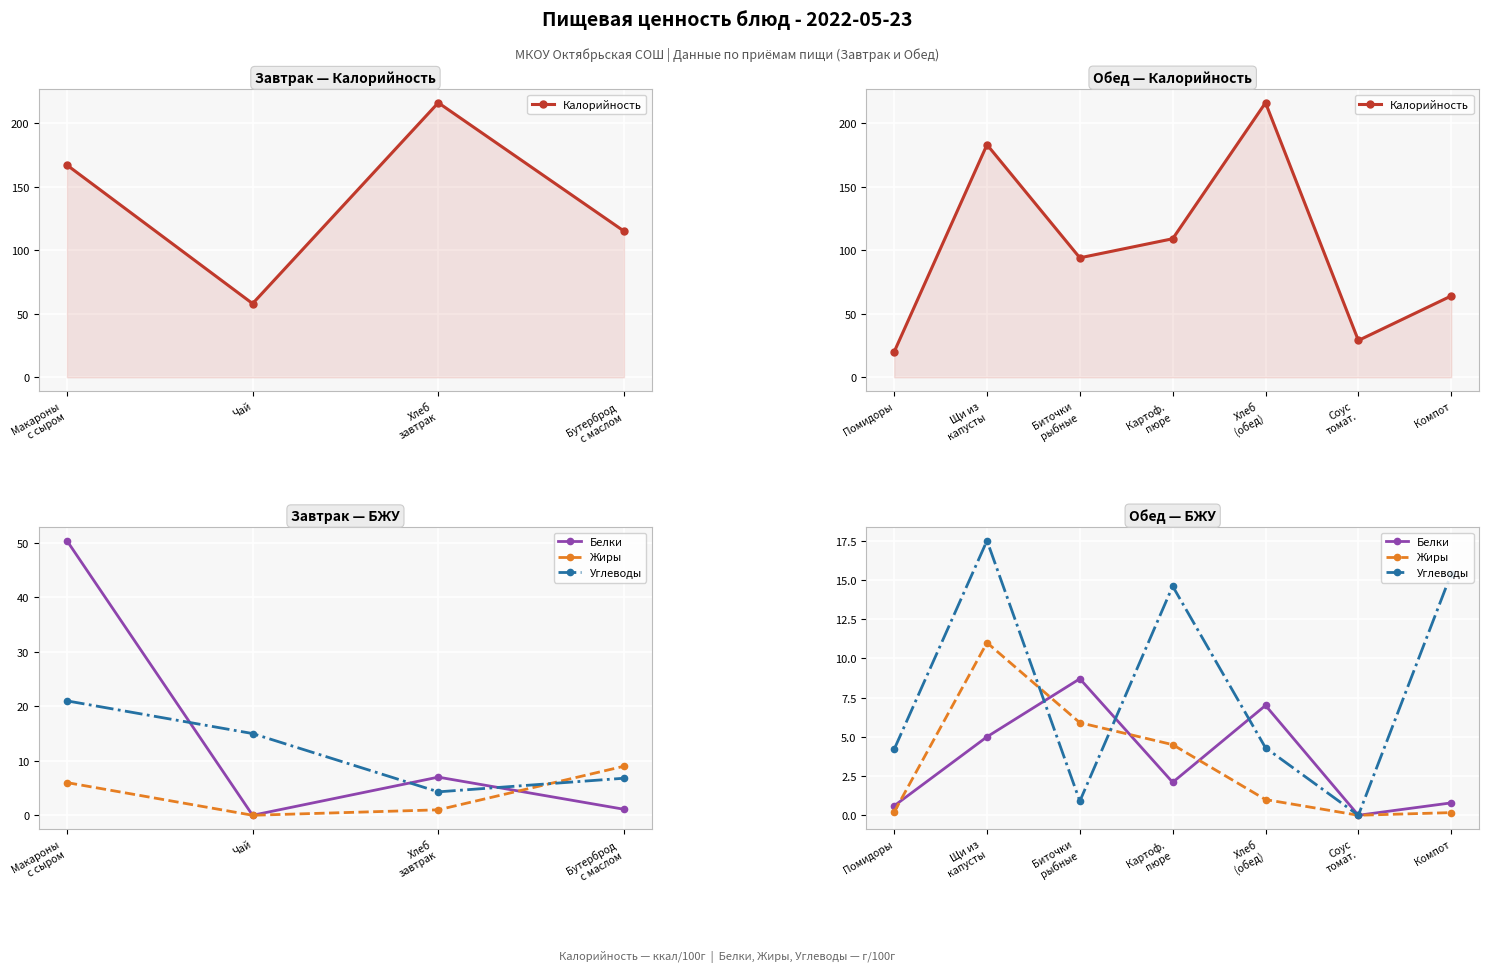

Is this an area chart (filled region under the line)?

No